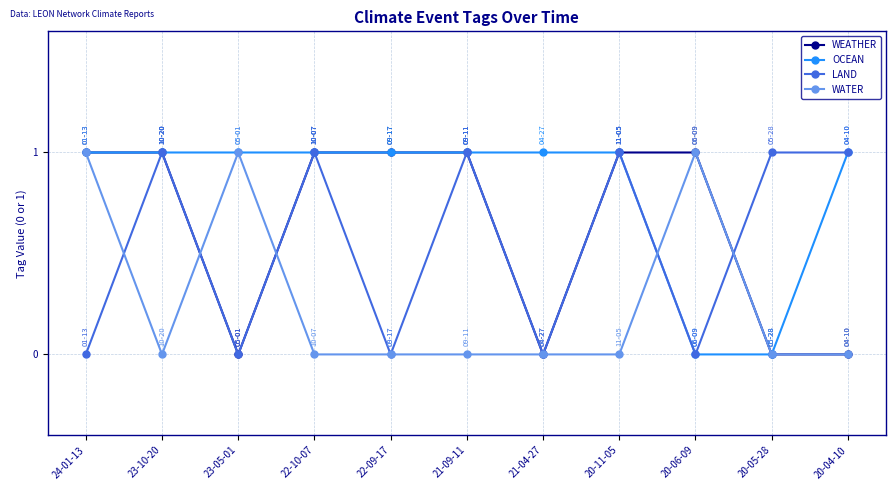

Reading left to right, extract all data points from this chart.

WEATHER: 1	1	0	1	1	1	0	1	1	0	0
OCEAN: 1	1	1	1	1	1	1	1	0	0	1
LAND: 0	1	0	1	0	1	0	1	0	1	1
WATER: 1	0	1	0	0	0	0	0	1	0	0